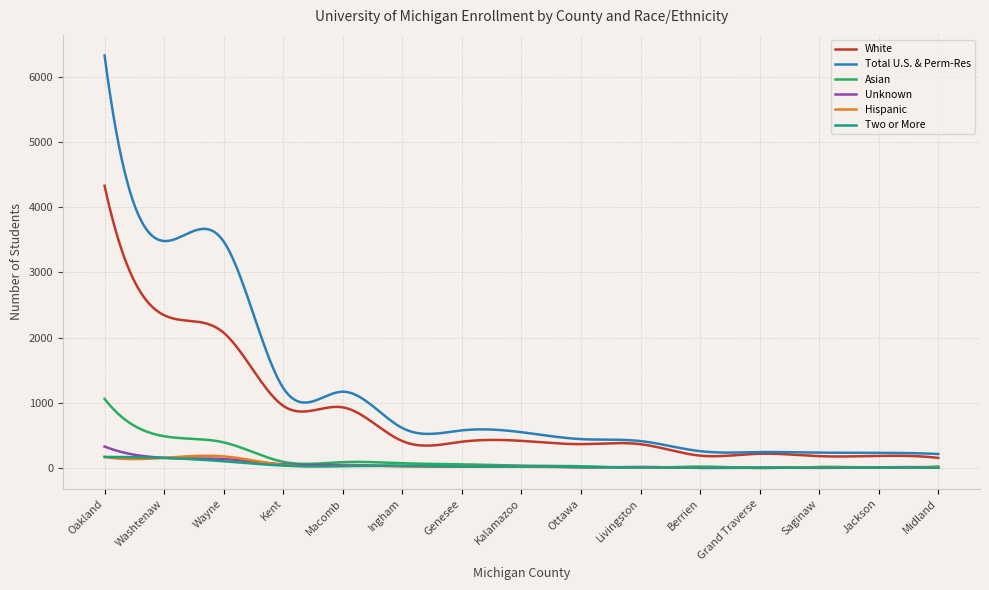

Which series has the largest total across all categories?

Total U.S. & Perm-Res